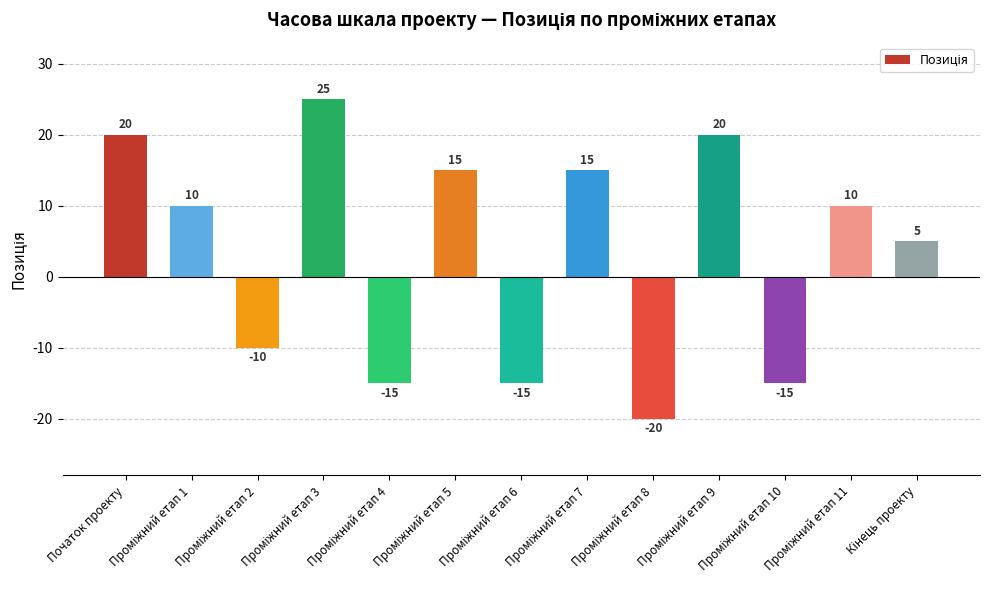

How many values are between -15 and 15?

9